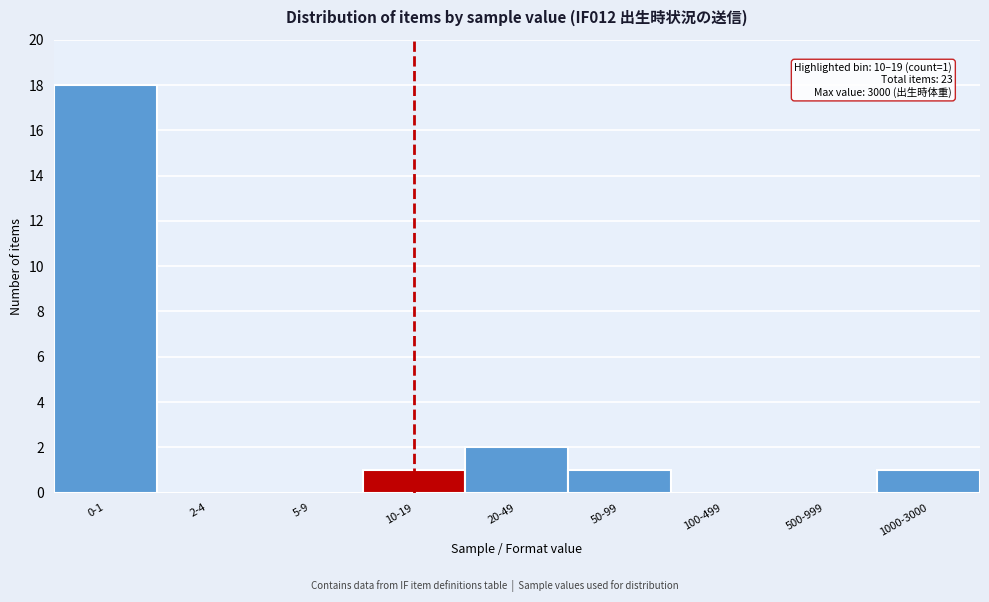

Reading left to right, list all the values displayed in this chart.

0-1=18	2-4=0	5-9=0	10-19=1	20-49=2	50-99=1	100-499=0	500-999=0	1000-3000=1